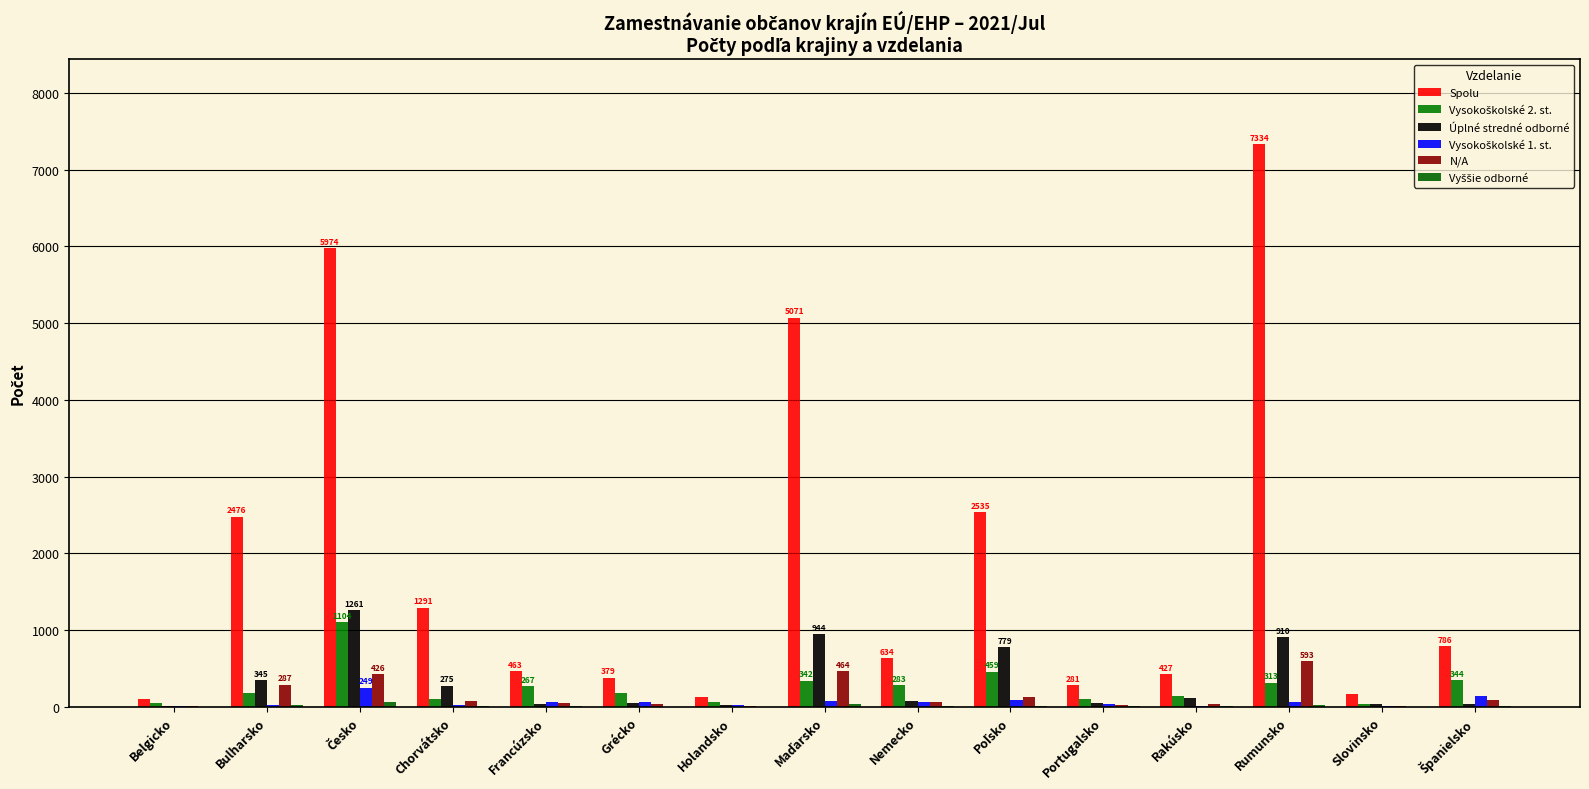

How many groups of bars are there?

15